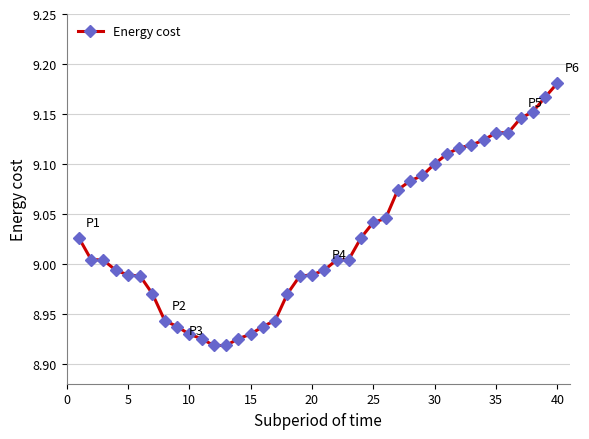

What is the sum of all values?

361.1